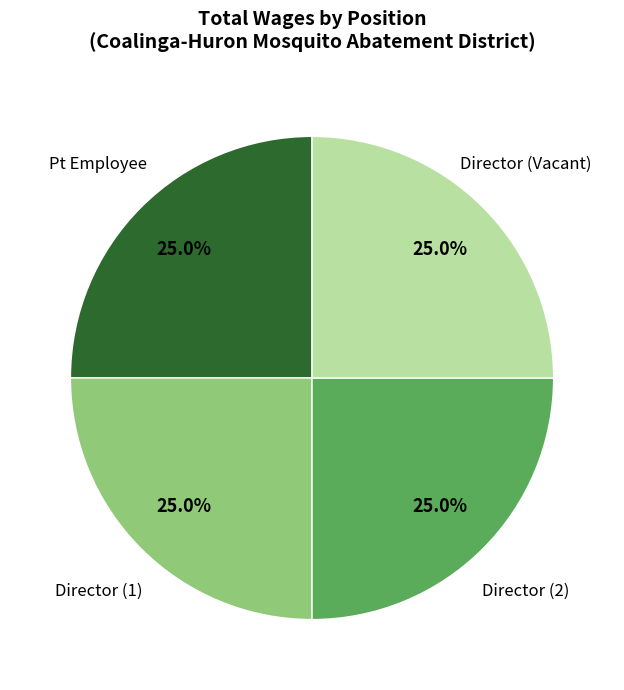

Does any single category account for the majority?

No